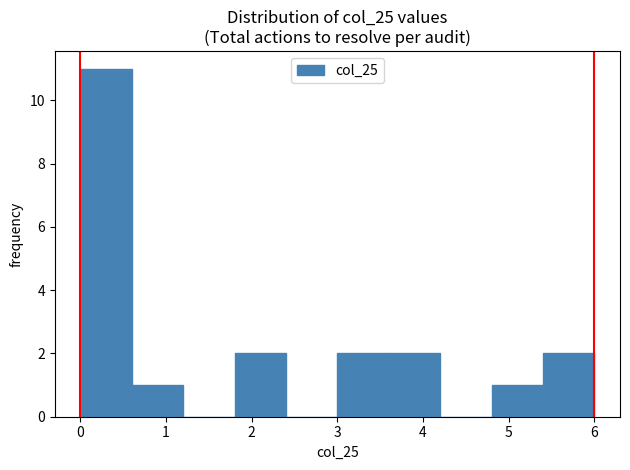

Over which range of the x-axis is the bar tallest?

0.0 to 0.6